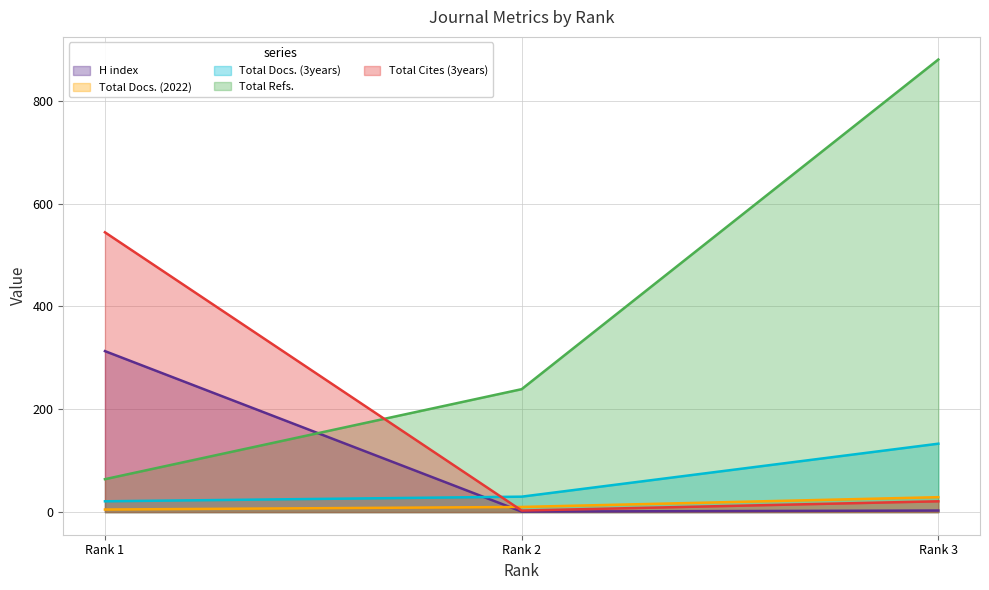

The value of Total Docs. (2022) at Rank 1 is 8. True or false?

False